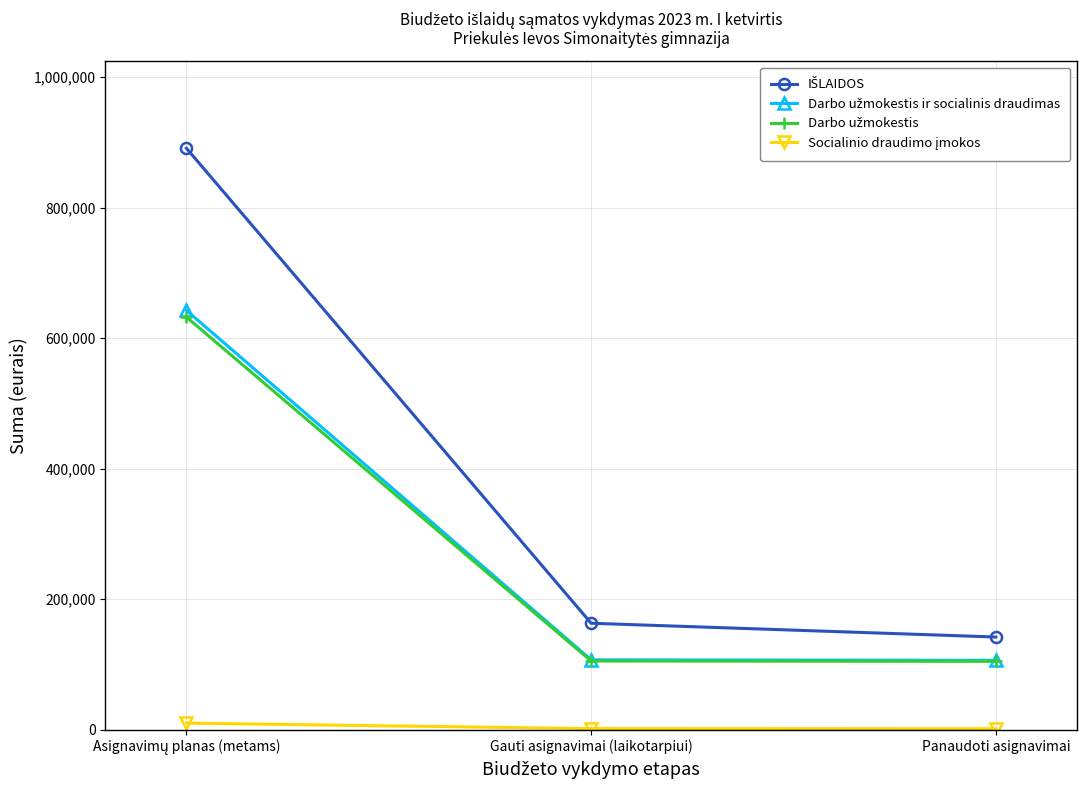

What is the maximum value shown in the chart?

891100.0